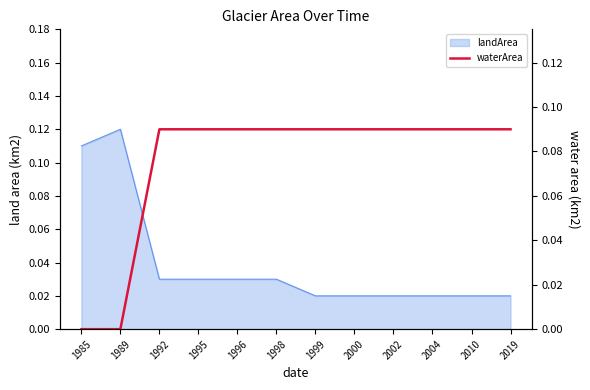

What is the average value?

0.1